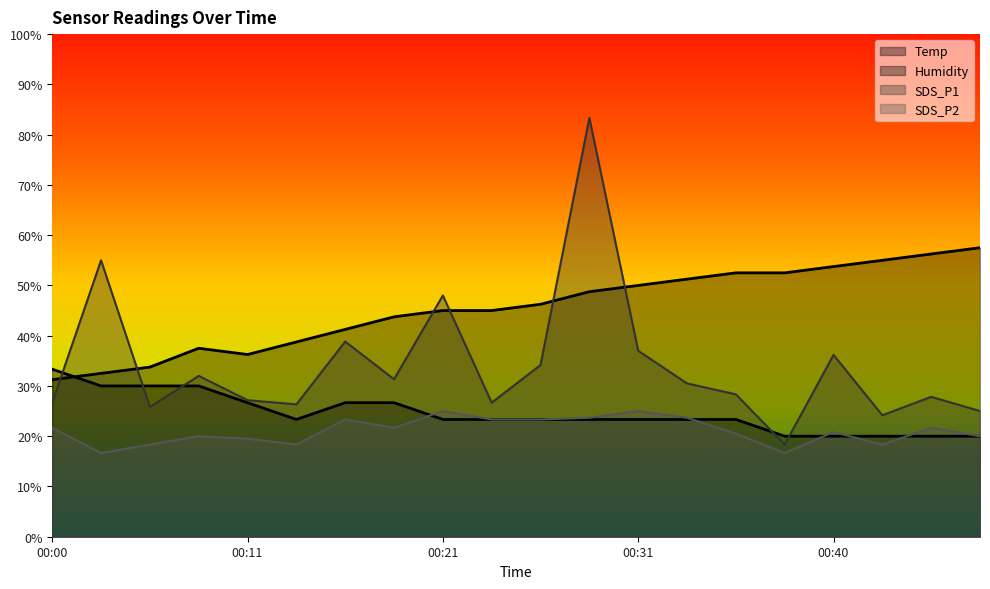

Reading left to right, extract all data points from this chart.

Temp: 33.3	30.0	30.0	30.0	26.7	23.3	26.7	26.7	23.3	23.3	23.3	23.3	23.3	23.3	23.3	20.0	20.0	20.0	20.0	20.0
Humidity: 31.2	32.5	33.8	37.5	36.3	38.7	41.2	43.8	45.0	45.0	46.3	48.8	50.0	51.2	52.5	52.5	53.7	55.0	56.2	57.5
SDS_P1: 26.7	55.0	25.8	32.0	27.2	26.3	38.8	31.3	48.0	26.7	34.2	83.3	37.0	30.5	28.3	18.3	36.2	24.2	27.8	25.0
SDS_P2: 21.7	16.7	18.3	20.0	19.5	18.3	23.3	21.7	25.0	23.3	23.3	23.7	25.0	23.7	20.5	16.7	20.8	18.3	21.7	20.0